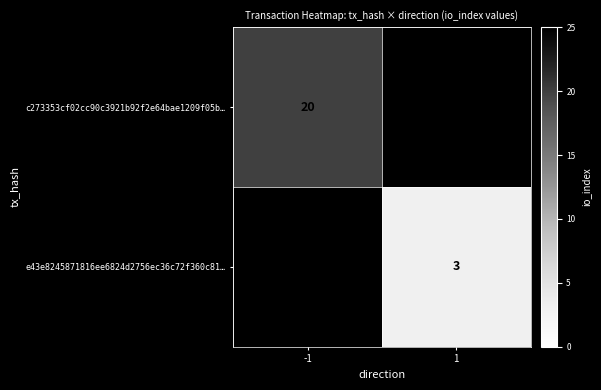

How many categories are shown in the chart?

2